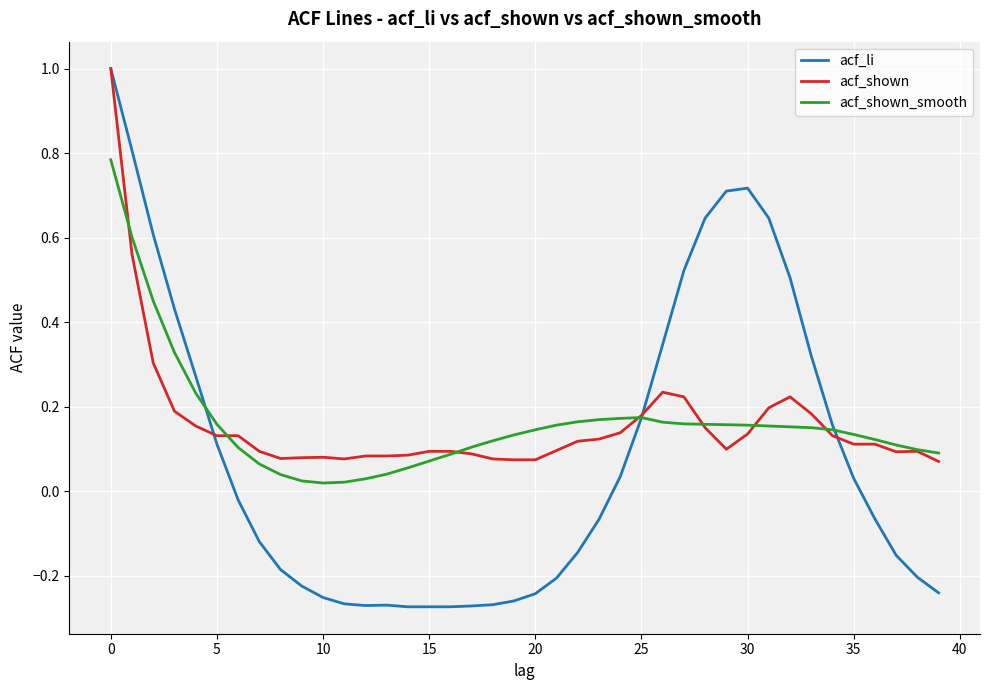

Which series has the widest spread of values?

acf_li